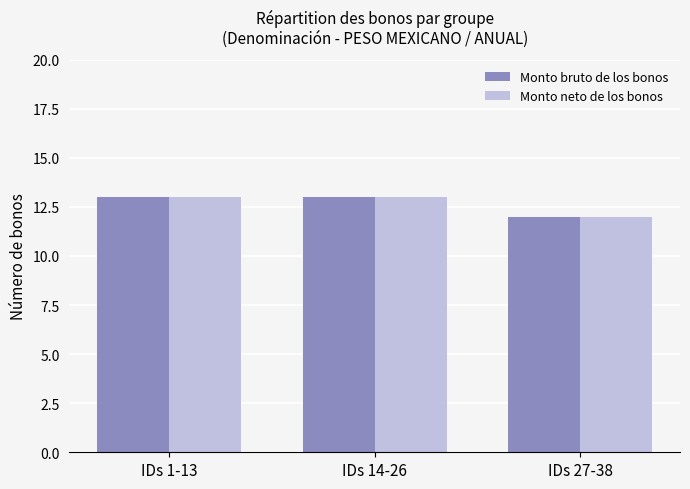

What is the greatest value displayed?

13